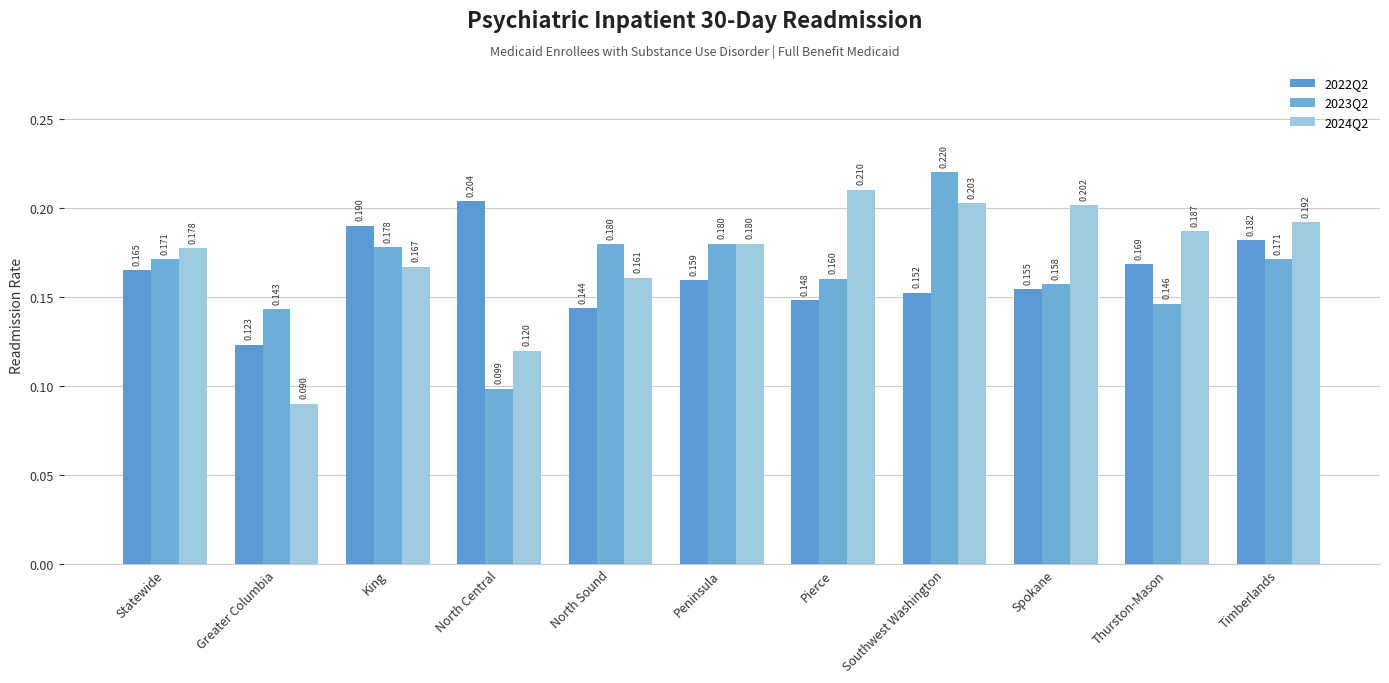

Count the number of data series in this chart.

3